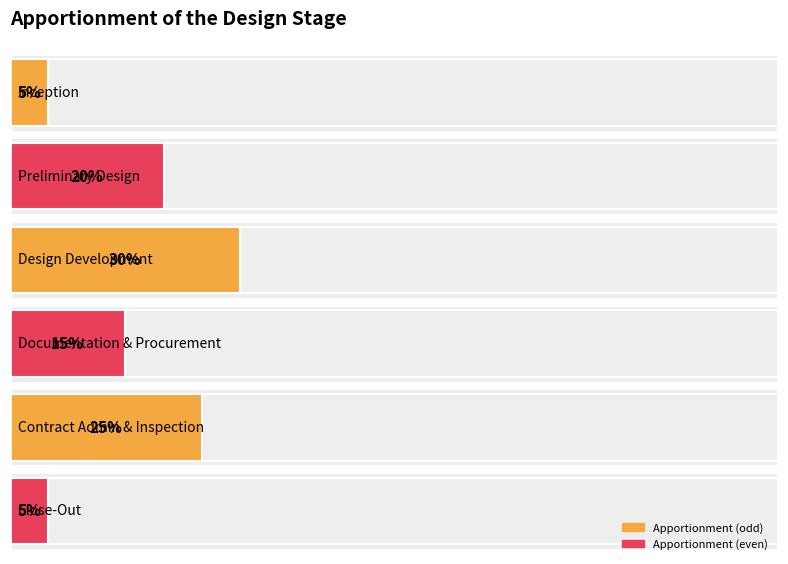

Which label corresponds to the largest value in the chart?

Design Development